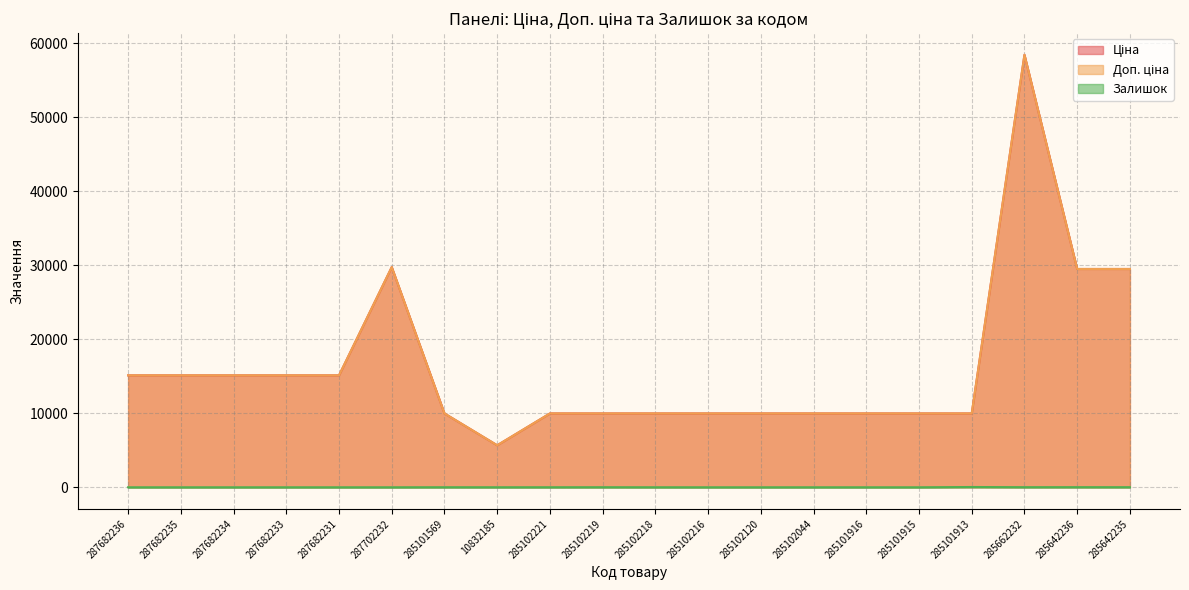

Does the chart have visible grid lines?

Yes